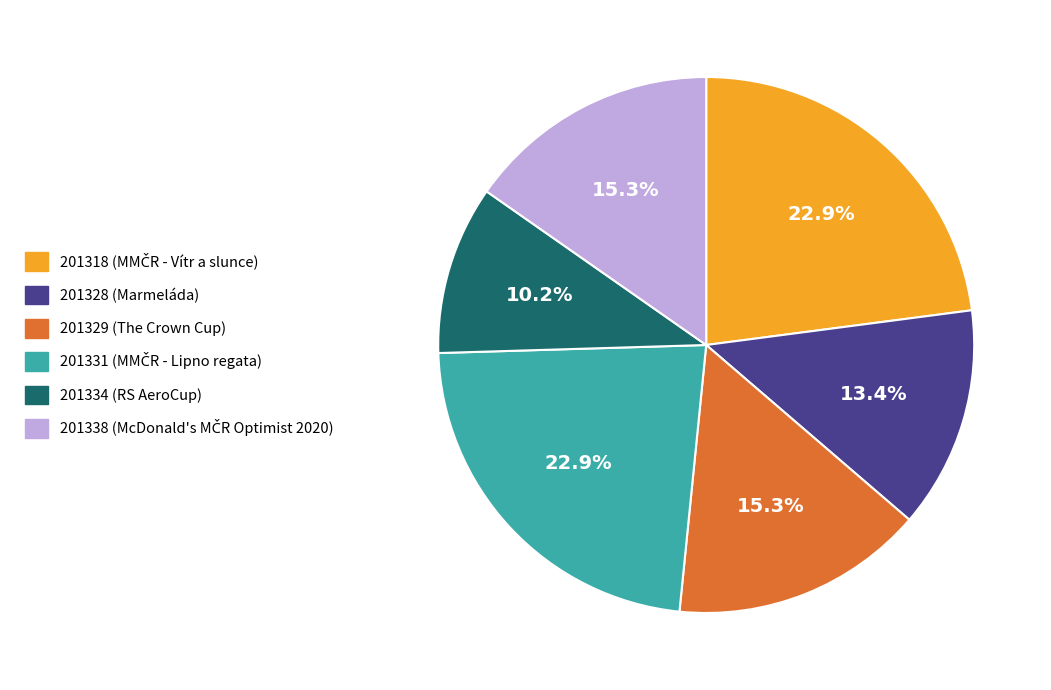

True or false: 201318 accounts for 23% of the total.

True